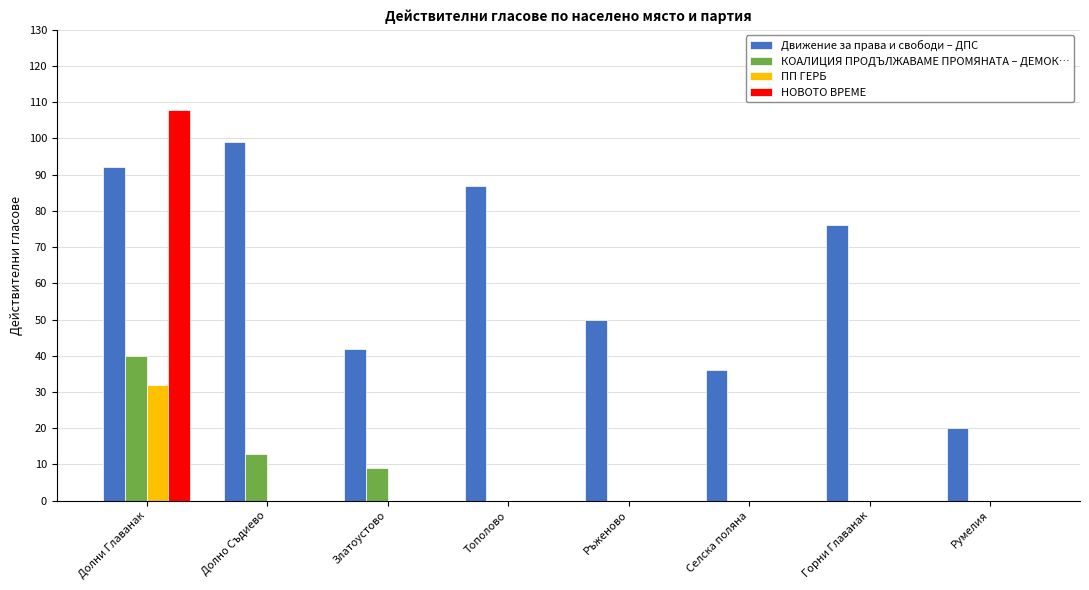

What is the maximum value for КОАЛИЦИЯ ПРОДЪЛЖАВАМЕ ПРОМЯНАТА – ДЕМОК…?

40